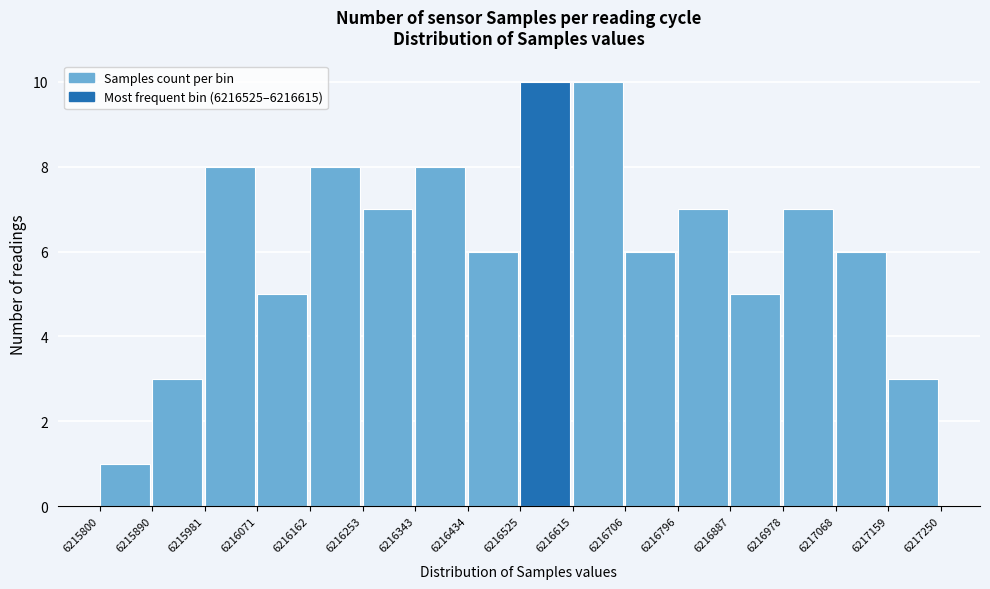

Reading left to right, list every bar in this chart as the range it spans on the x-axis followed by its height. The values are not printed on the chart, so give them approximately, as read against the axis.

6215800 to 6215890: 1
6215890 to 6215981: 3
6215981 to 6216071: 8
6216071 to 6216162: 5
6216162 to 6216253: 8
6216253 to 6216343: 7
6216343 to 6216434: 8
6216434 to 6216525: 6
6216525 to 6216615: 10
6216615 to 6216706: 10
6216706 to 6216796: 6
6216796 to 6216887: 7
6216887 to 6216978: 5
6216978 to 6217068: 7
6217068 to 6217159: 6
6217159 to 6217250: 3